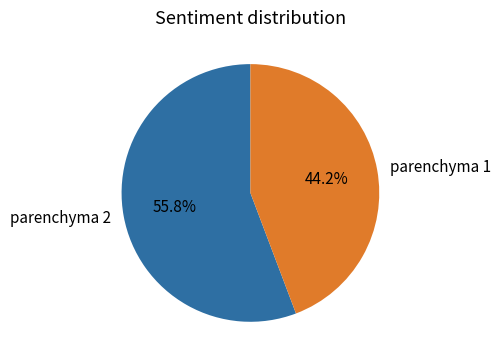

To the nearest percent, what is the average slice percentage?

50%